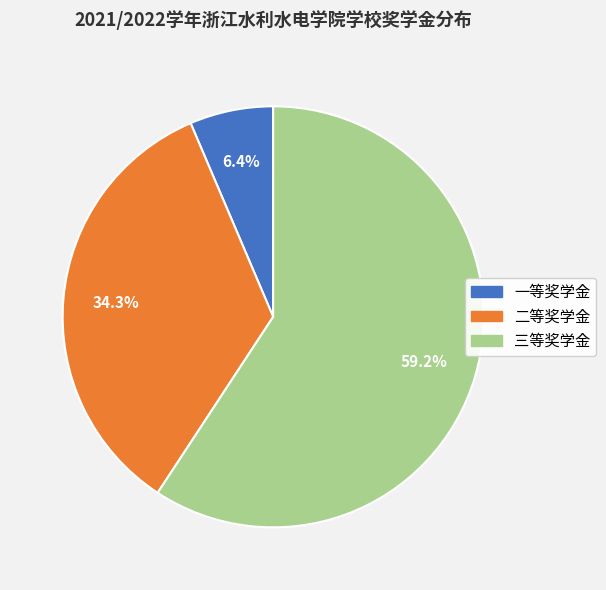

To the nearest percent, what is the combined percentage of 一等奖学金 and 二等奖学金?

41%